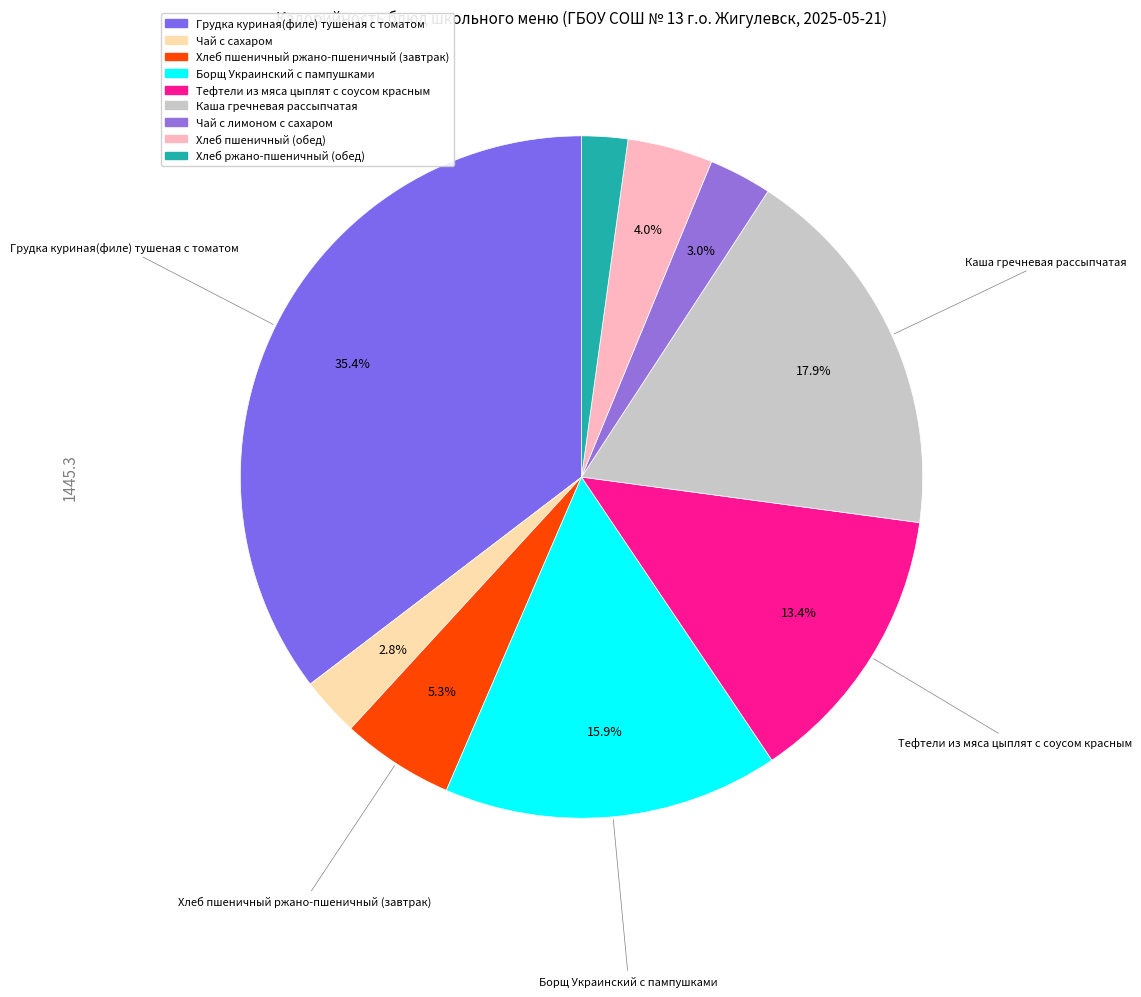

How many segments does this pie chart have?

9